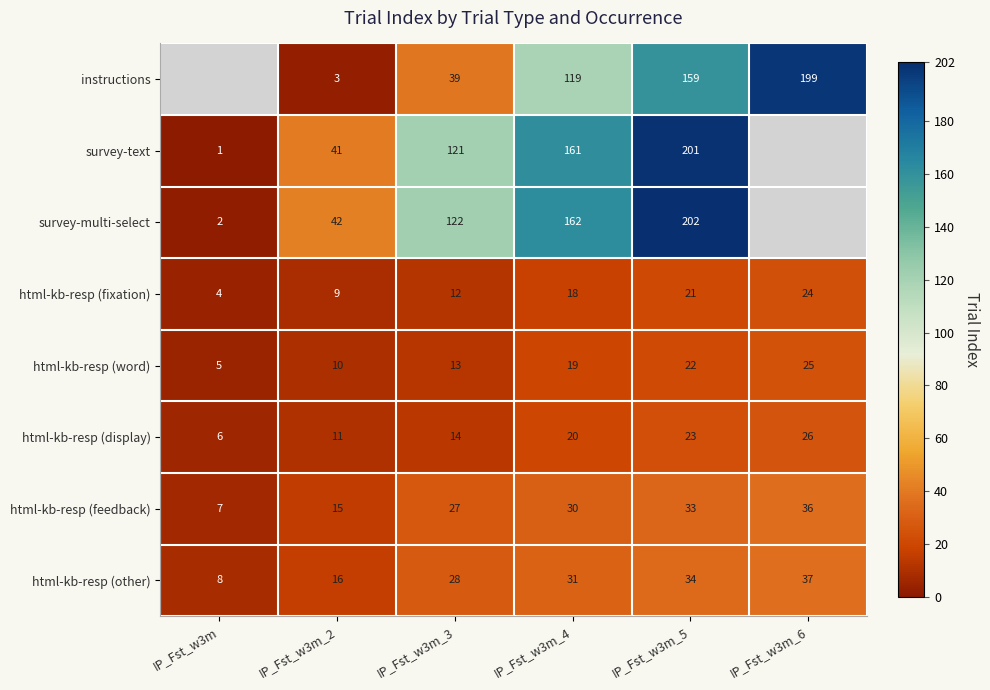

Which category has the lowest value across all series?

IP_Fst_w3m